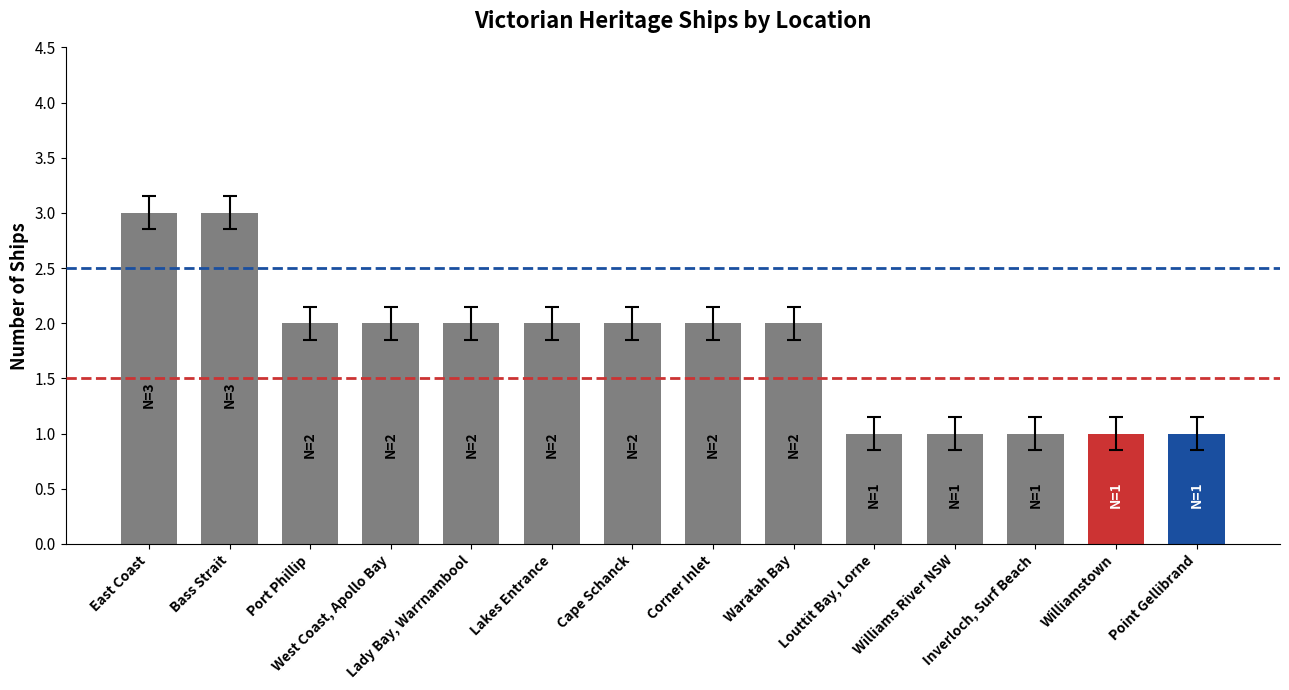

At which category does the chart reach its peak across all series?

East Coast